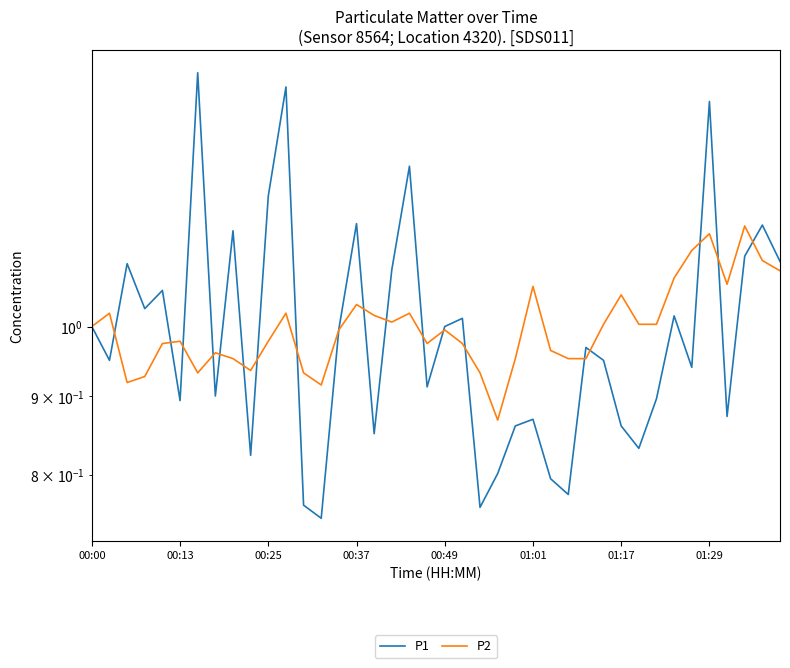

True or false: P1 has a value of 0.7 at 00:25.

False